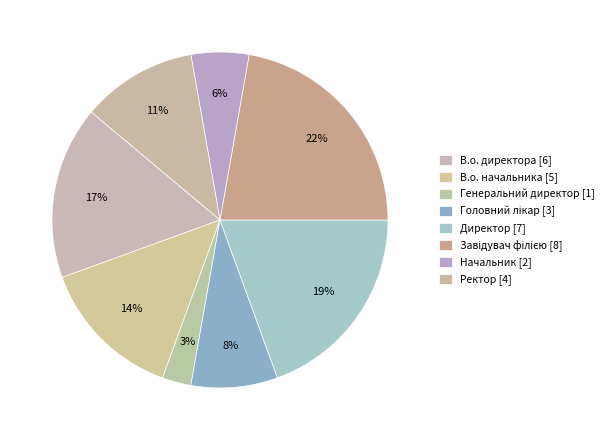

Which has a higher value, Директор or В.о. директора?

Директор